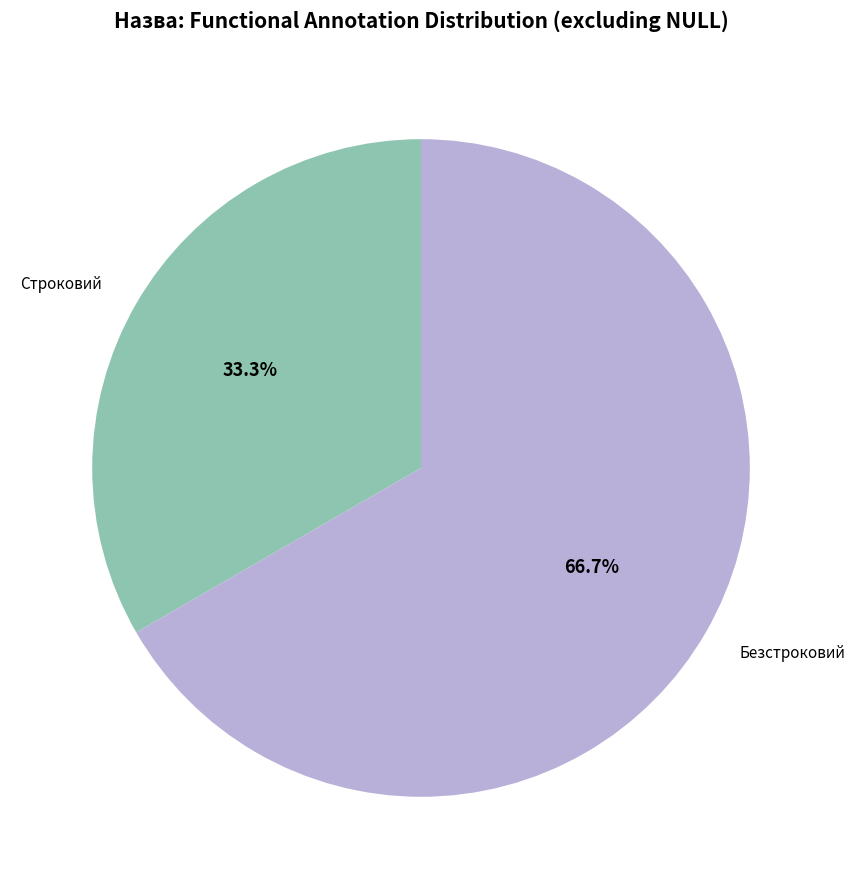

What is the total percentage of Безстроковий and Строковий?

100.0%